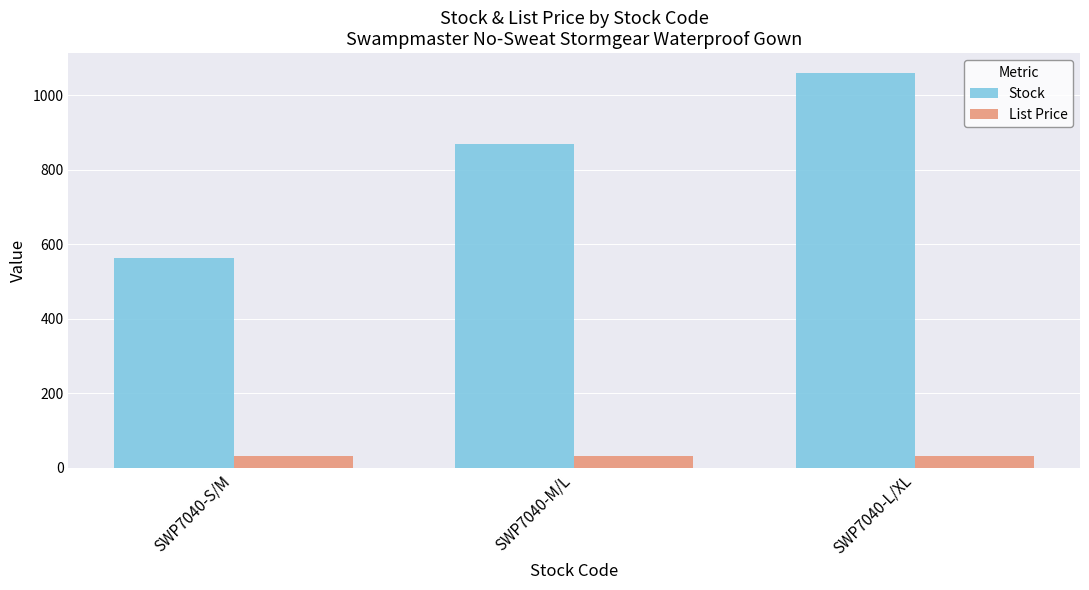

At which label is Stock closest to 812?

SWP7040-M/L